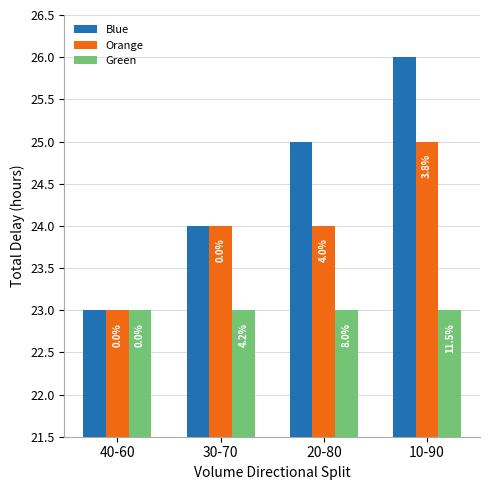

How many groups of bars are there?

4